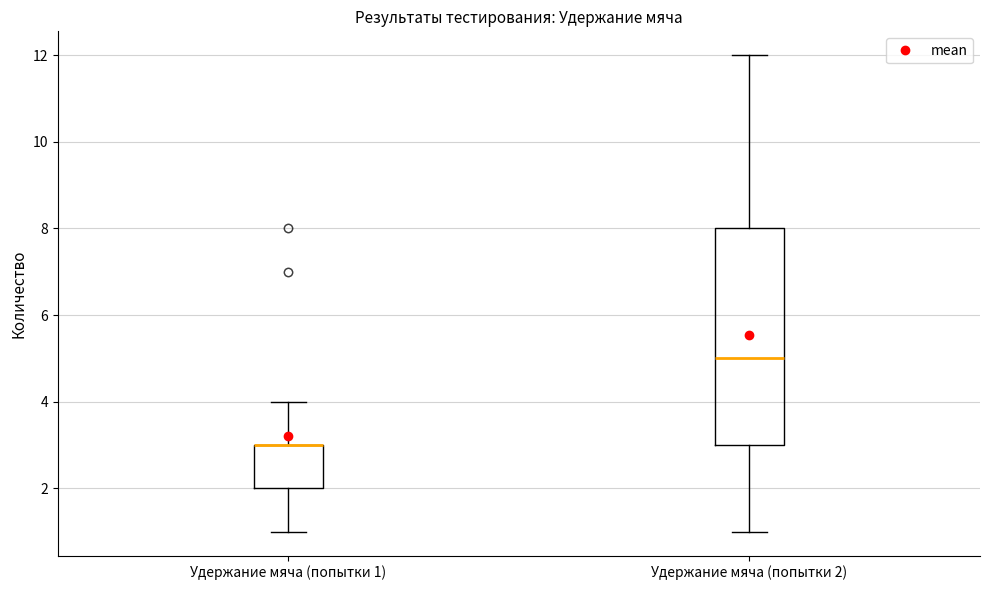

Reading left to right, read every box against the y-axis: the position of its median line, the range the box covers, and the ends of its whiskers. The values are not printed on the chart, so give them approximately, as read against the axis.

Удержание мяча (попытки 1): median 3 (drawn on the box's upper edge), box 2 to 3, whiskers 1 to 4
Удержание мяча (попытки 2): median 5, box 3 to 8, whiskers 1 to 12